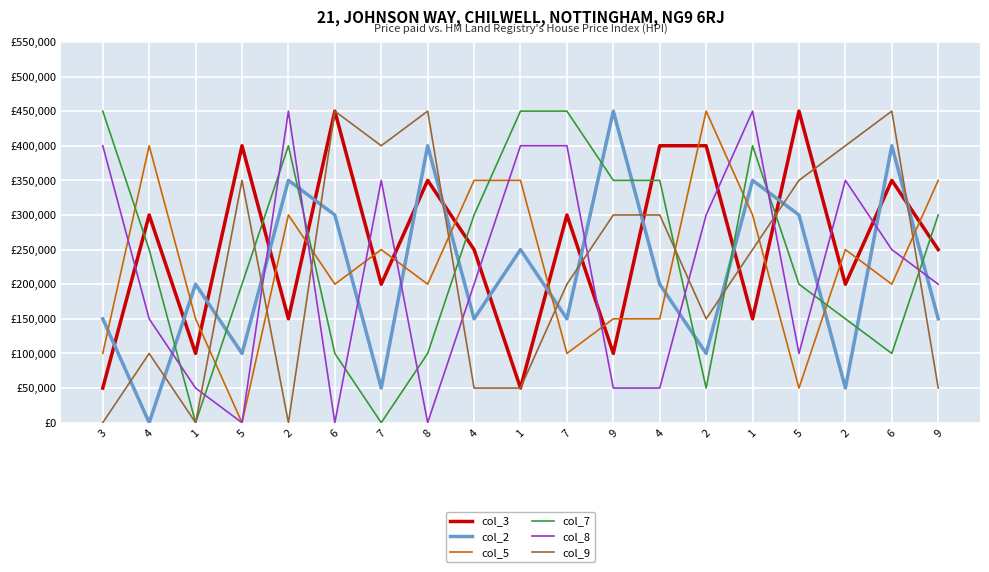

Does the chart have visible grid lines?

Yes